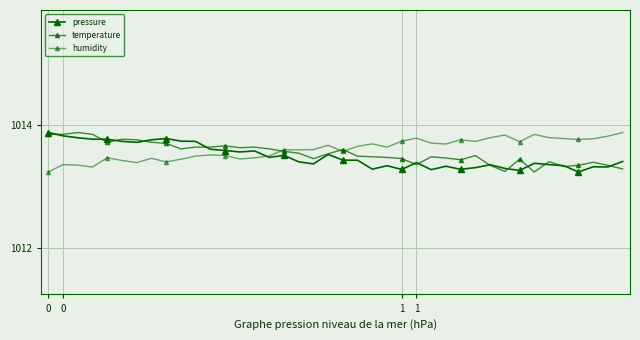

In humidity, how many points are lower than both neighbors (excluding endpoints)?

11